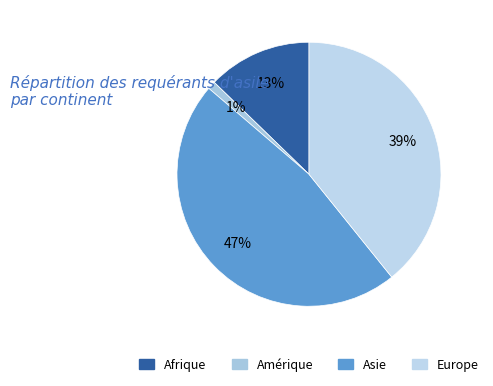

What is the ratio of the value at Europe to the value at Amérique?

40.0